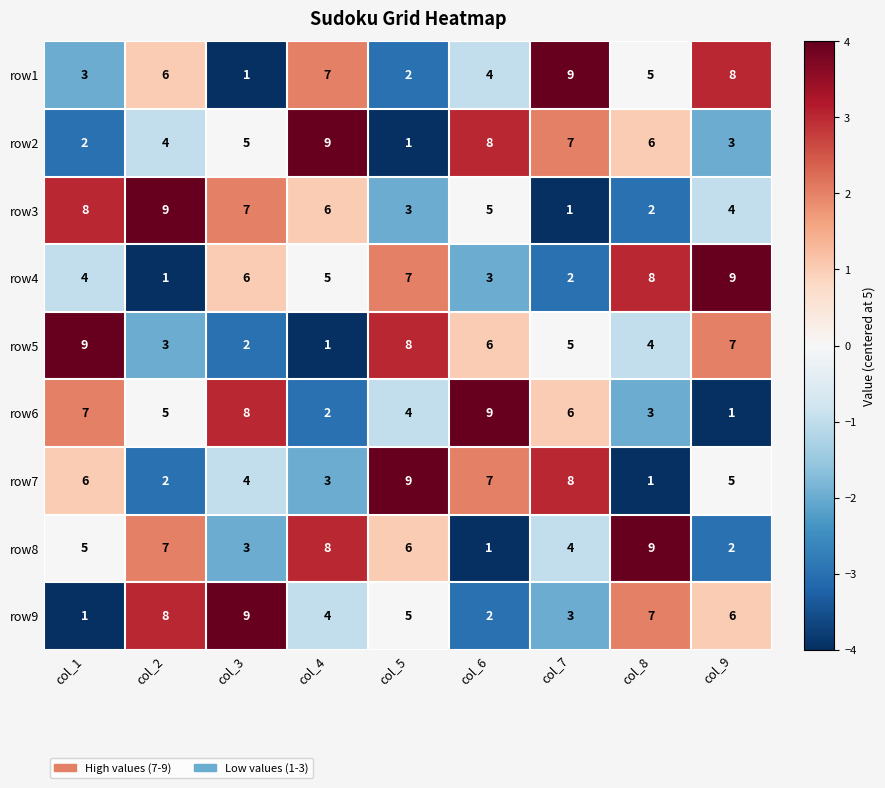

What is the greatest value displayed?

9